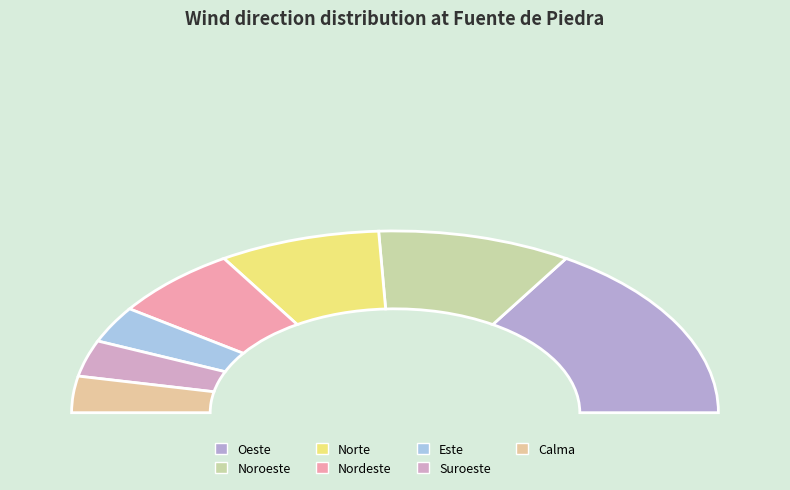

Rank the categories by value from highest to lowest.

Oeste, Noroeste, Norte, Nordeste, Este, Suroeste, Calma